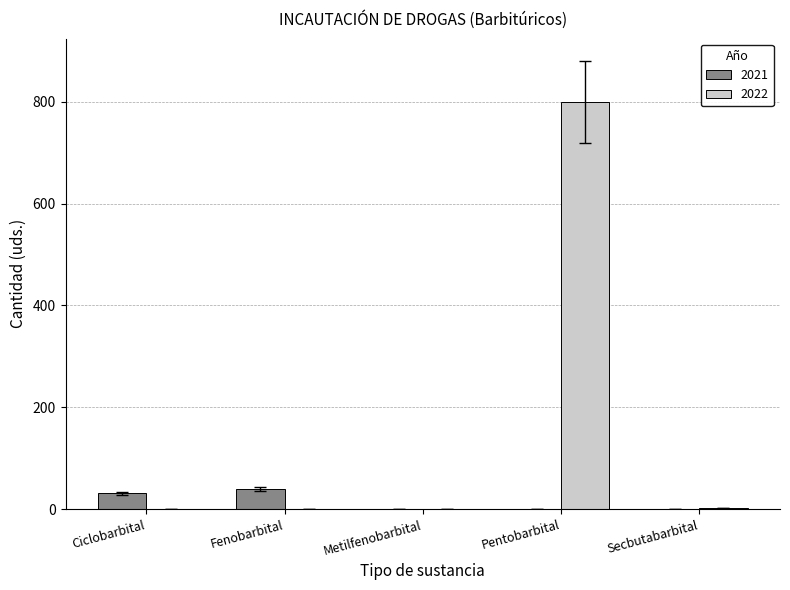

What is the greatest value displayed?

800